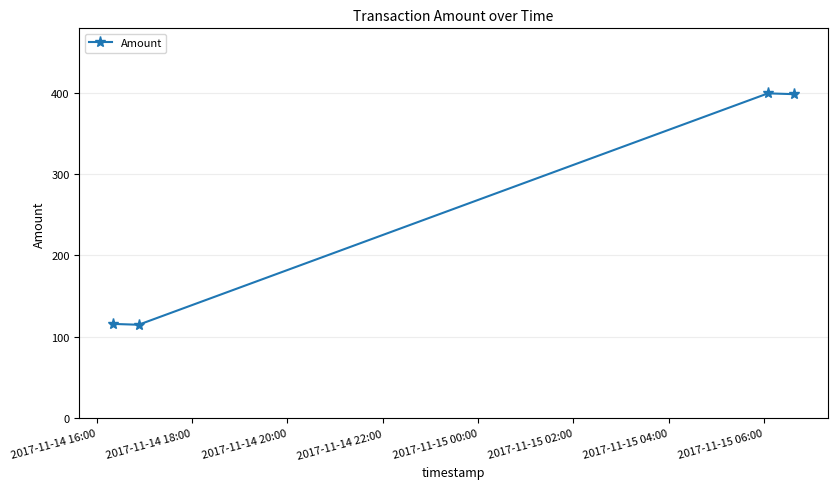

What is the value of the 4th point from the left?

398